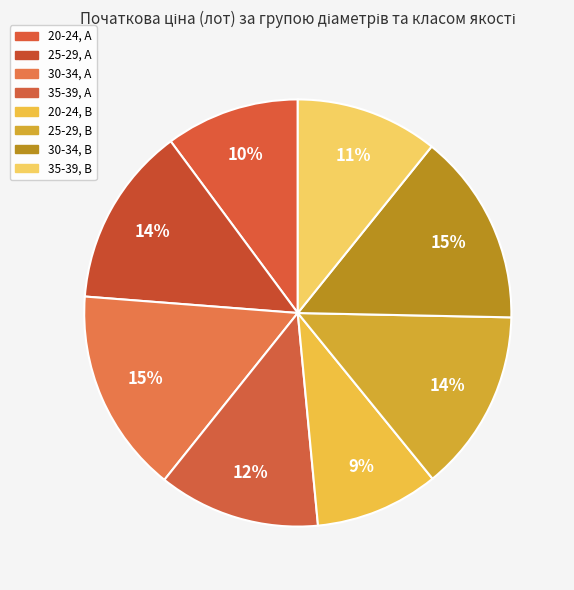

To the nearest percent, what is the difference between the 20-24, B and 30-34, A slice percentages?

6%